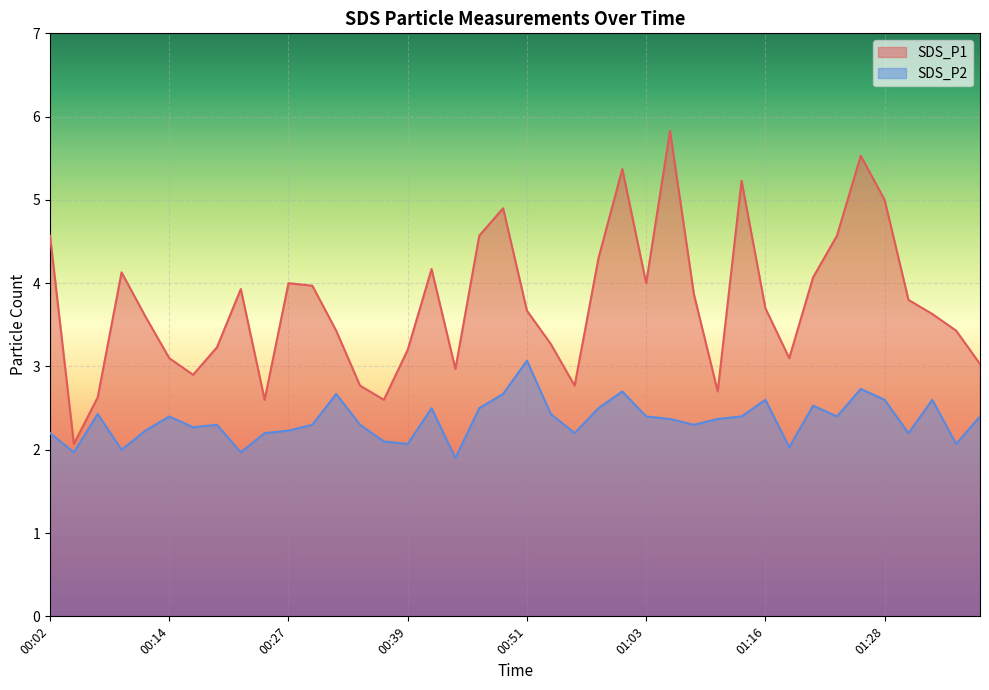

At 00:56, list the series in order from smallest to largest.

SDS_P2, SDS_P1